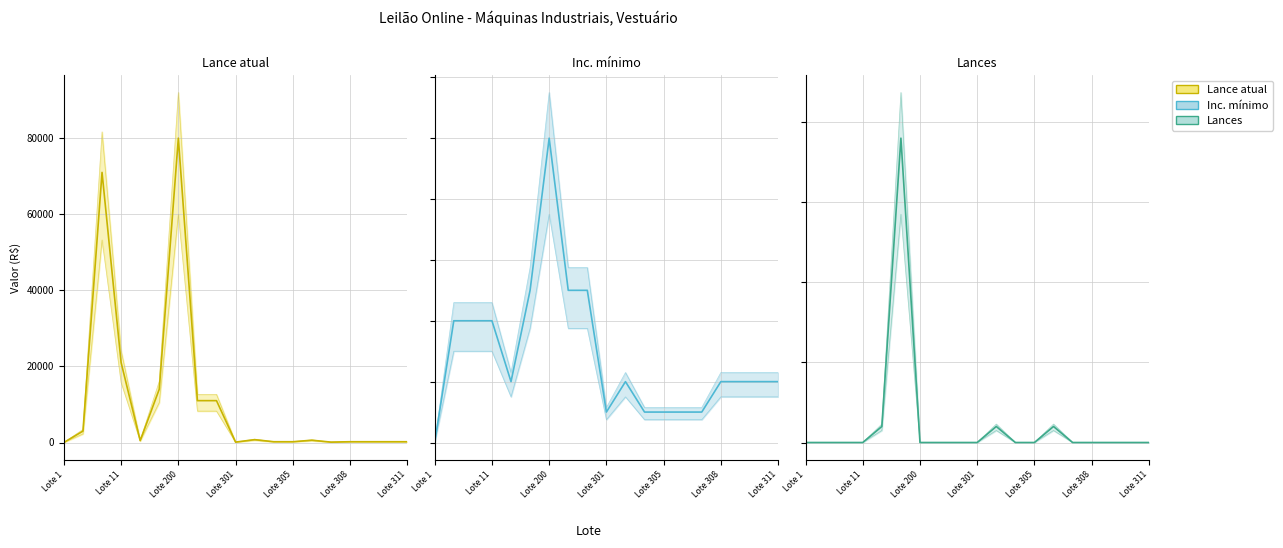

How many categories are shown in the chart?

19